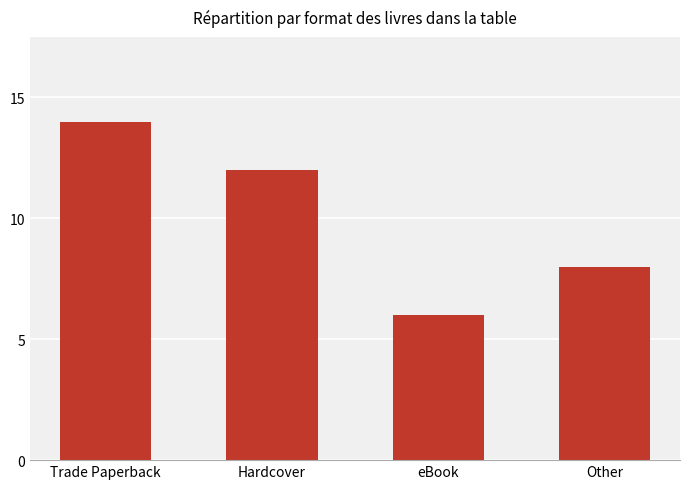

What is the sum of all values?

40